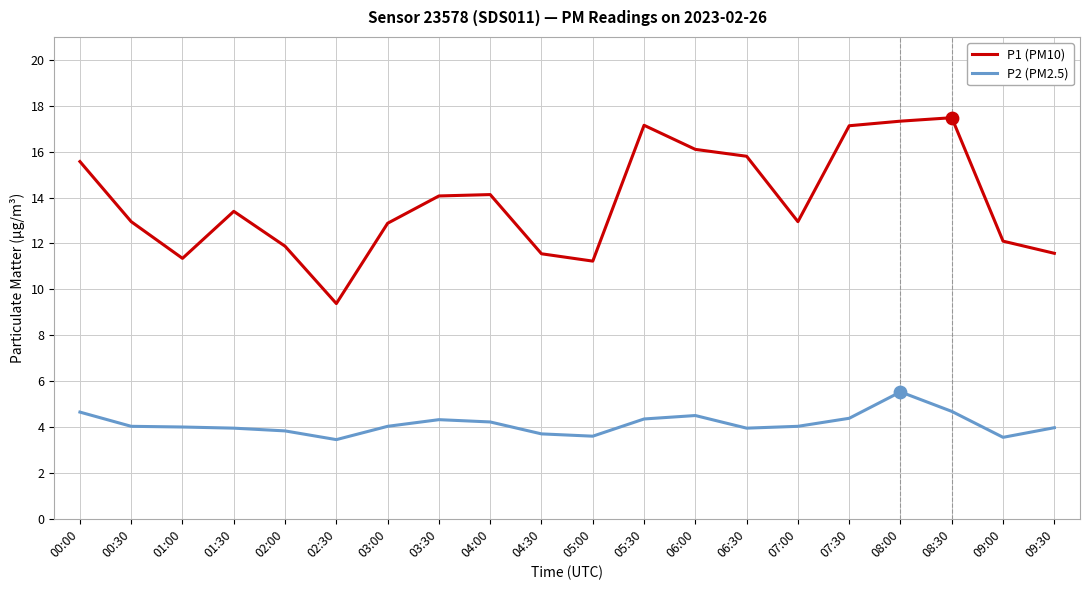

What is the spread (max minus min) of values at 08:30?

12.8